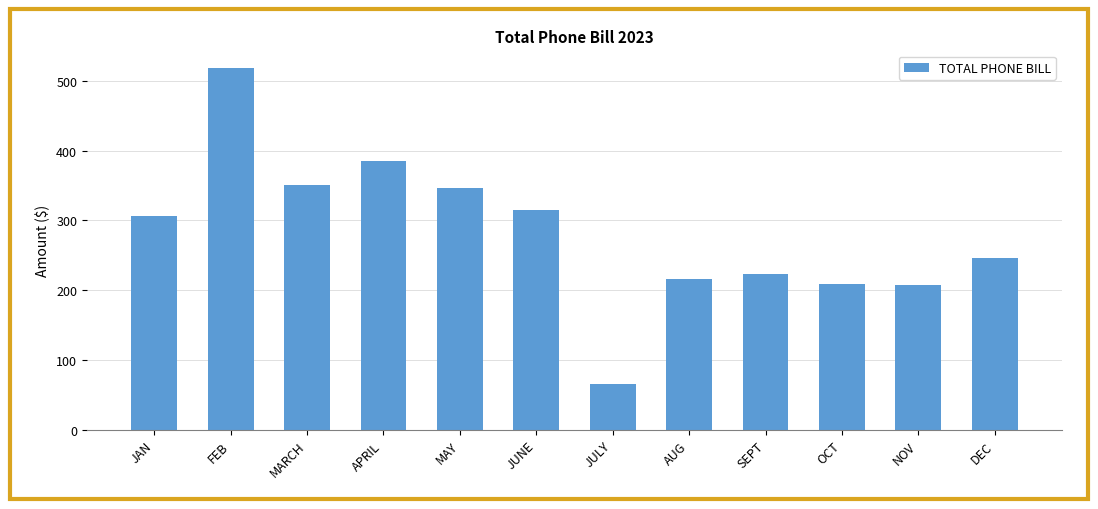

The chart shows a value of 540.3 at MAY. True or false?

False